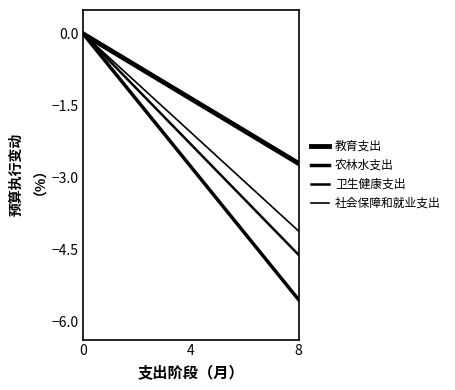

How many lines are shown in the chart?

4